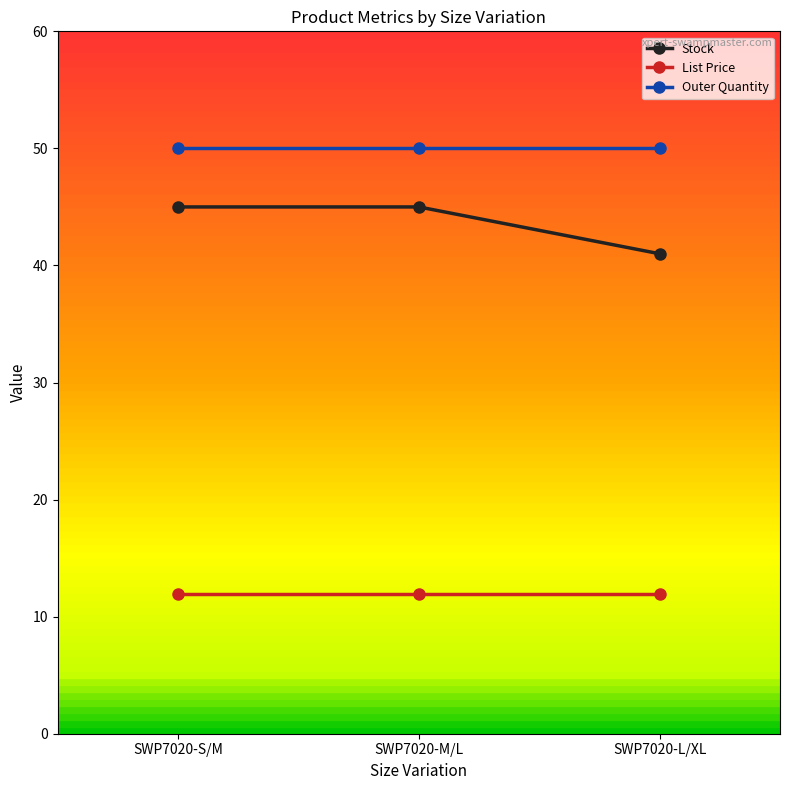

What is the highest value of the Outer Quantity series?

50.0